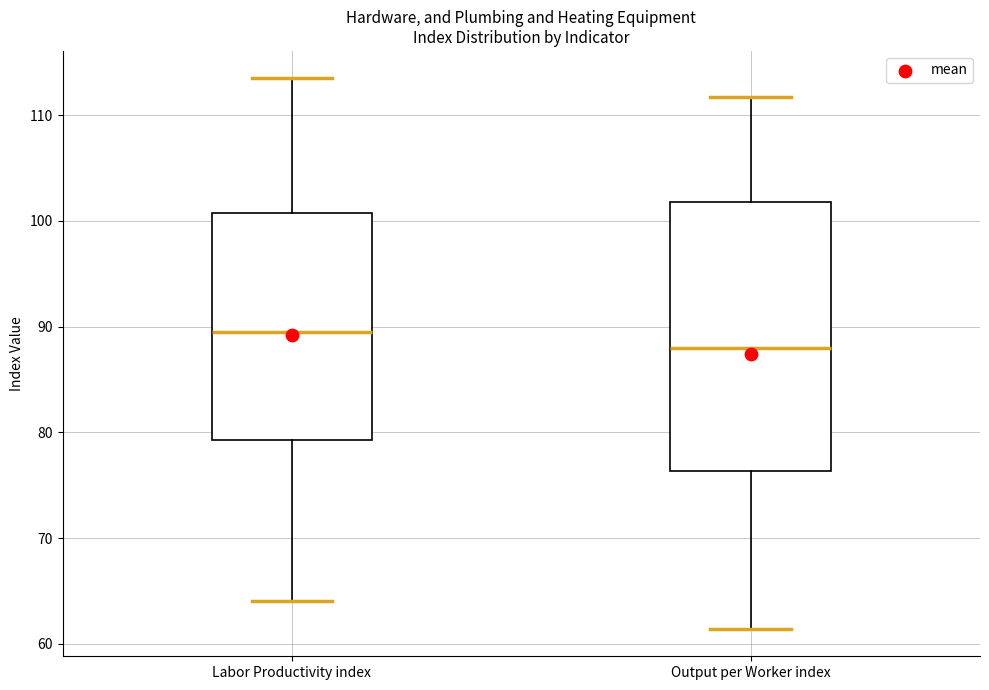

Which box has the highest median line?

Labor Productivity index